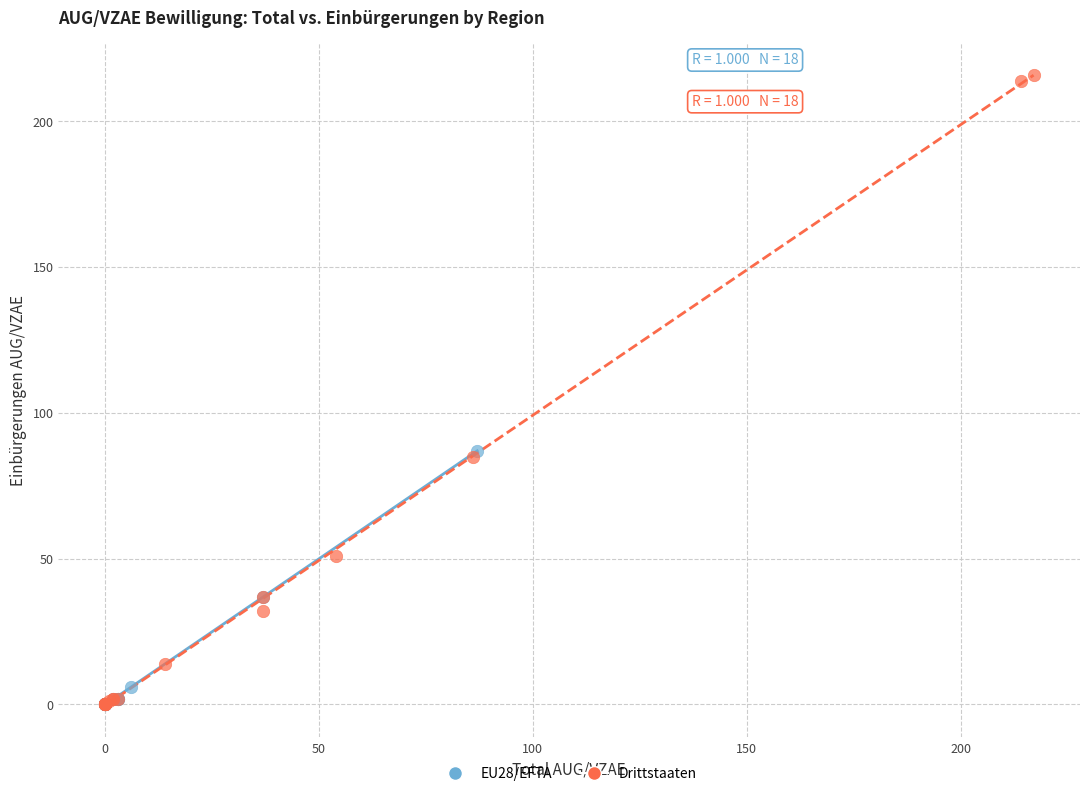

Which series has the widest spread of Y values?

Drittstaaten